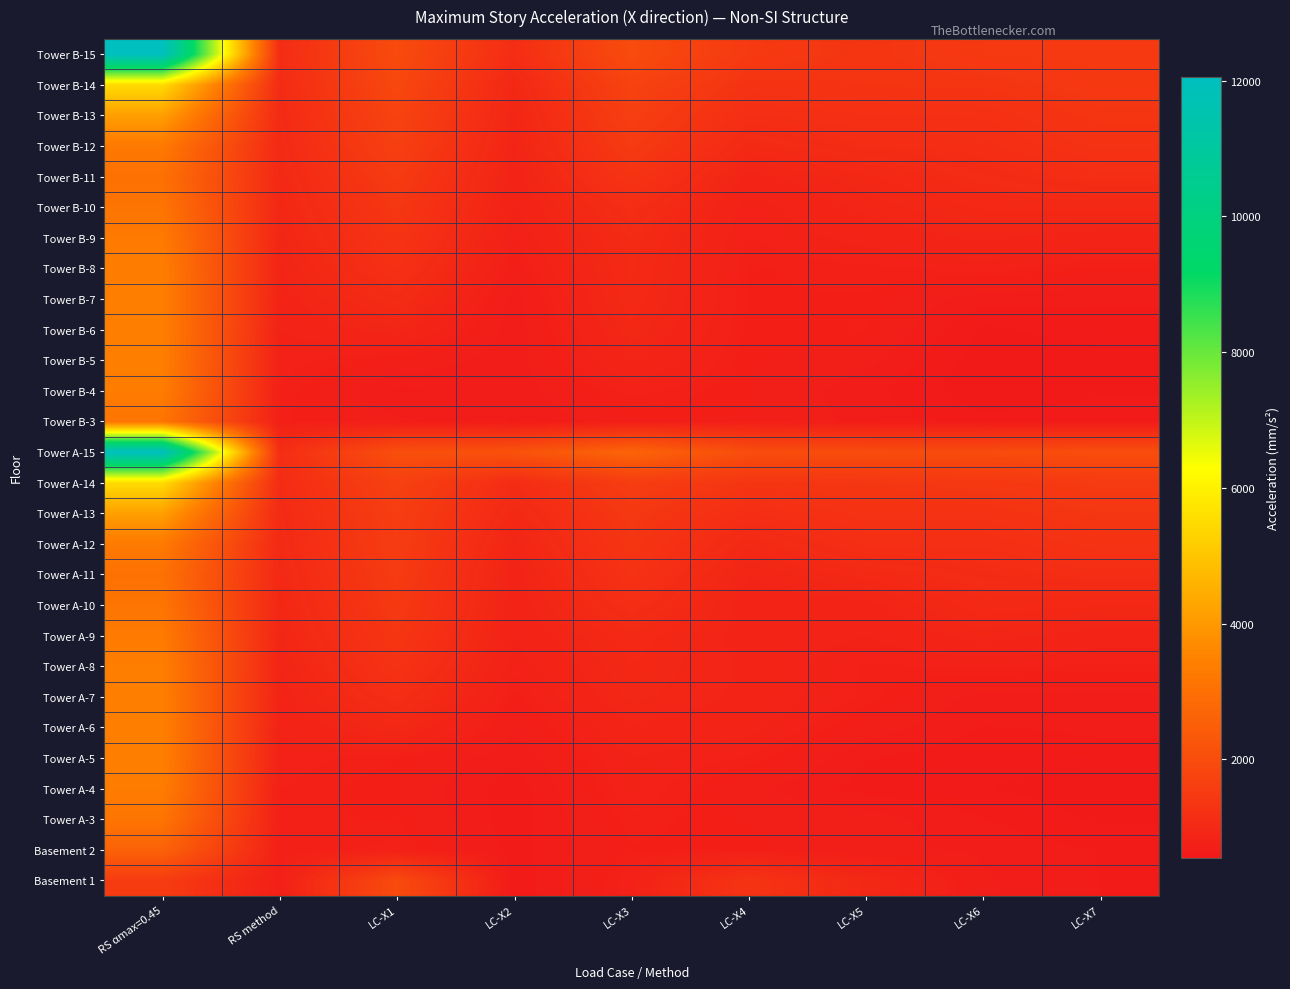

What is the spread (max minus min) of values at LC-X4?

1319.8